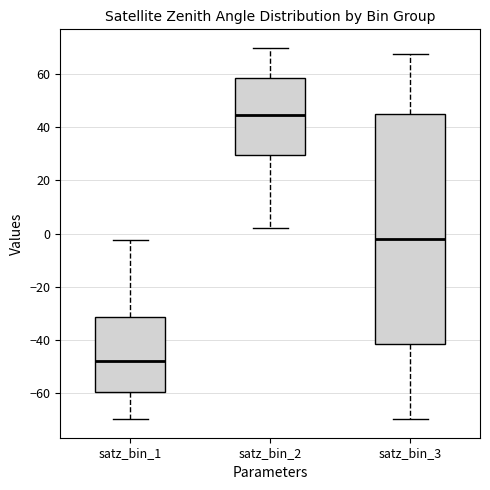

Comparing the boxes themselves (not the whiskers), which one is the tallest?

satz_bin_3